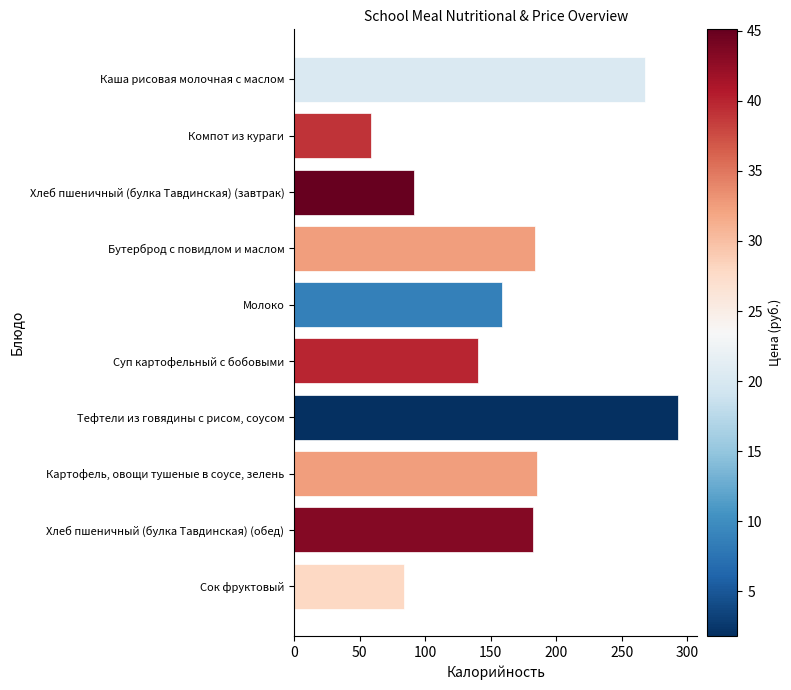

What position from the top is Хлеб пшеничный (булка Тавдинская) (обед)?

9